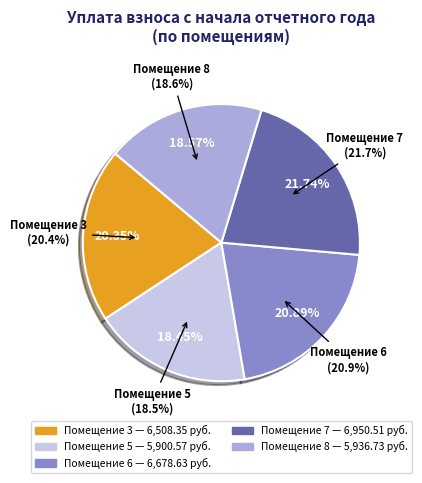

Do 6 and 2 together represent more than half of the pie?

No